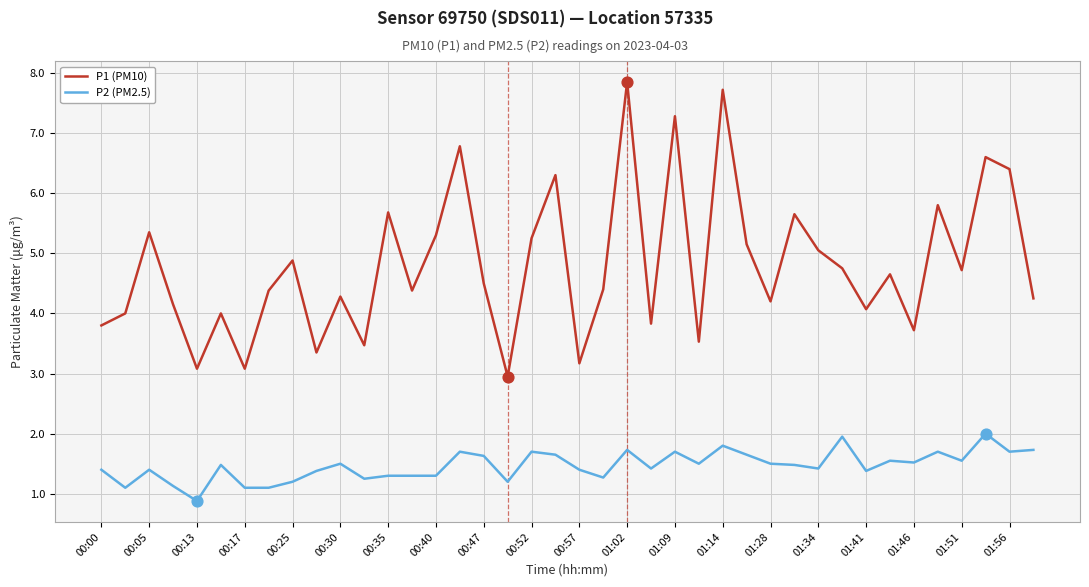

Which series has the largest range (max minus min)?

P1 (PM10)